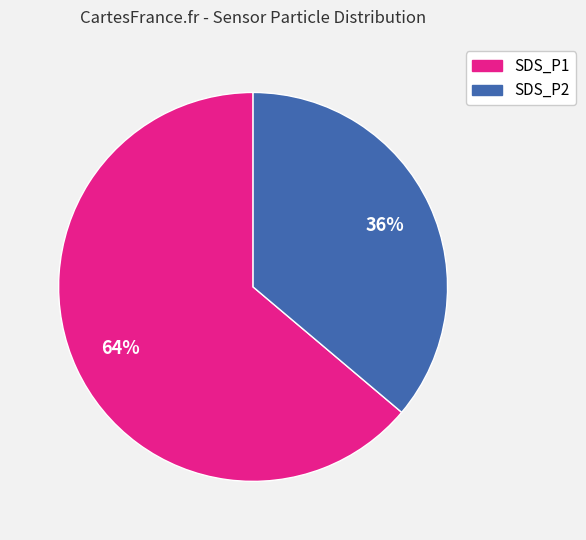

Is SDS_P2 the majority of the pie?

No